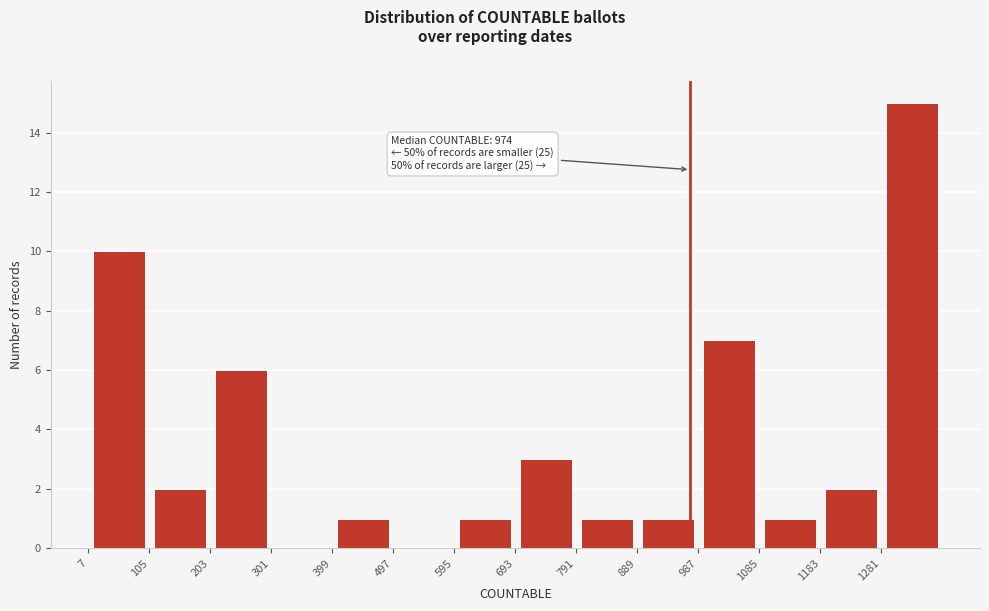

Over which range of the x-axis is the bar tallest?

1281 to 1379